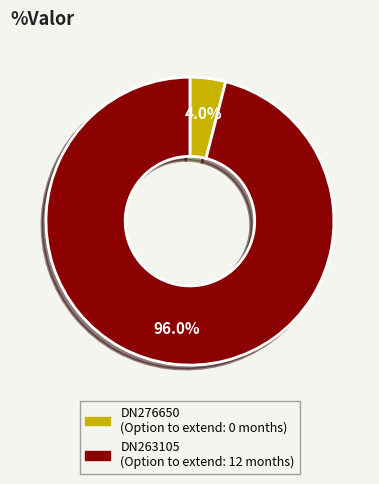

Combined, do DN263105 and DN276650 account for over 50%?

Yes